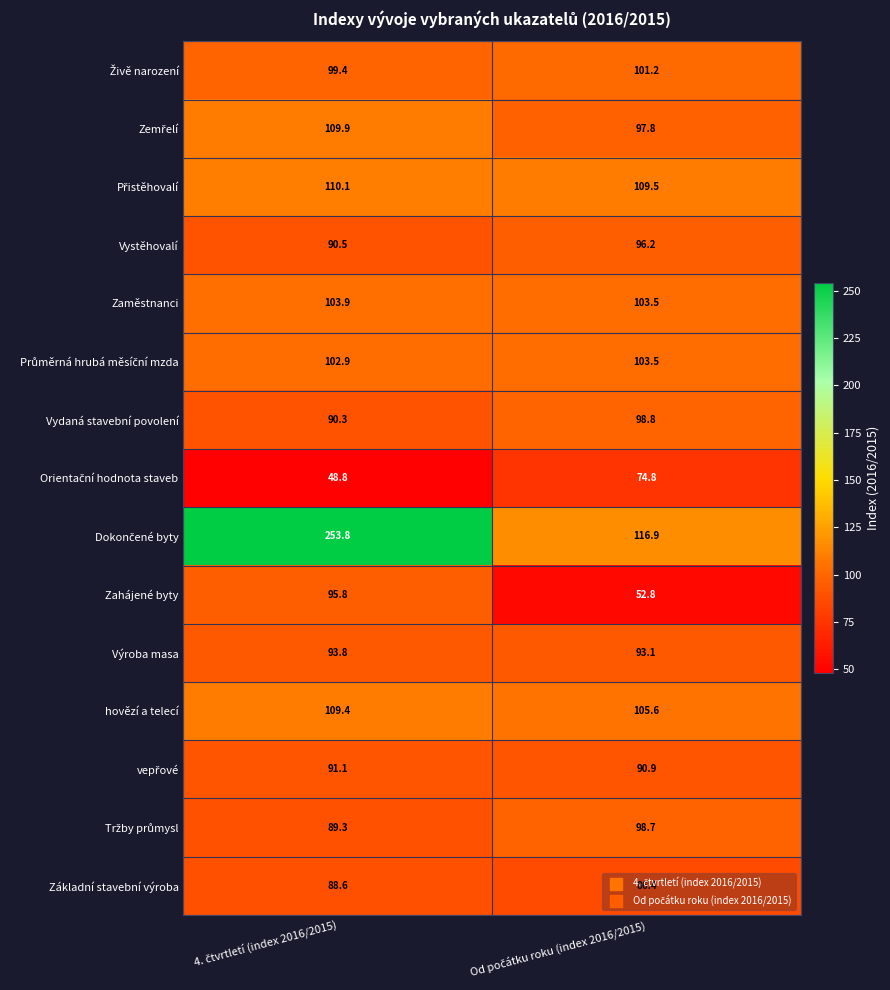

What is the sum of all Zaměstnanci values?

207.4